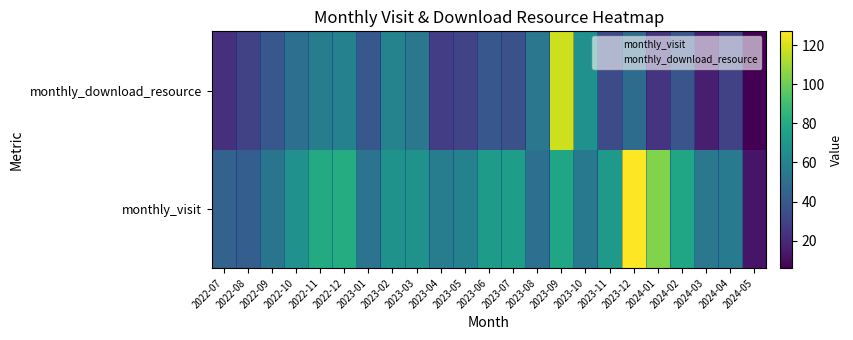

List the series in order of their peak value, highest first.

monthly_visit, monthly_download_resource